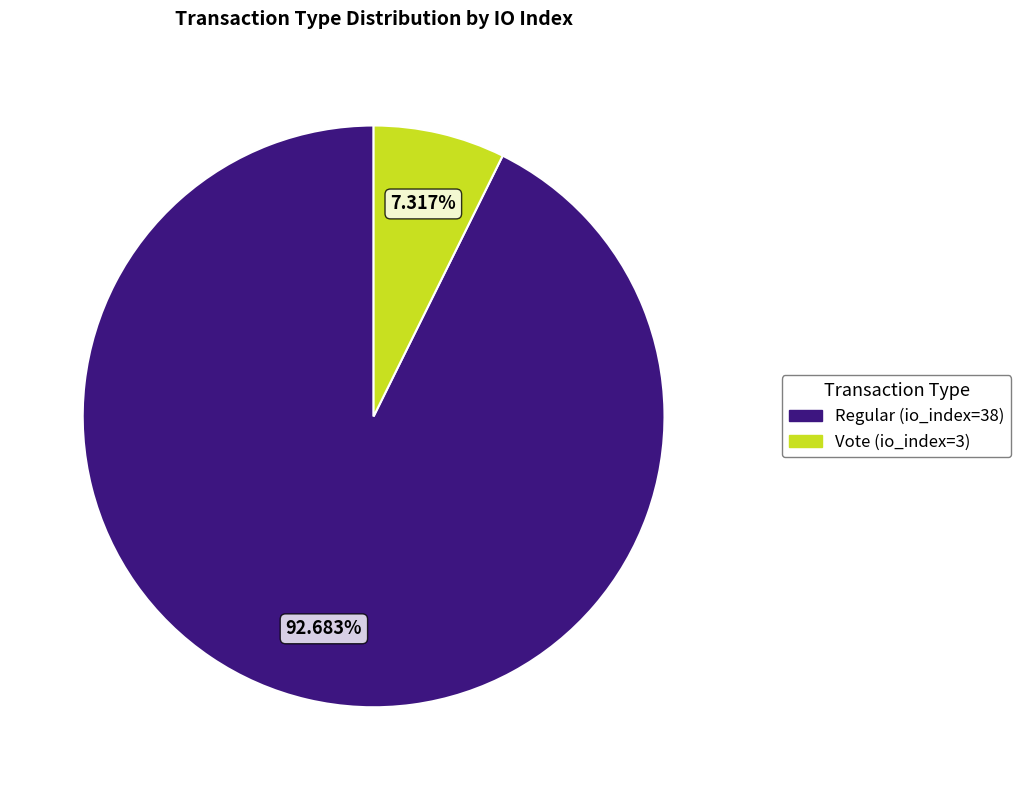

Approximately how many times larger is the value at Vote (io_index=3) compared to Regular (io_index=38)?

0.1